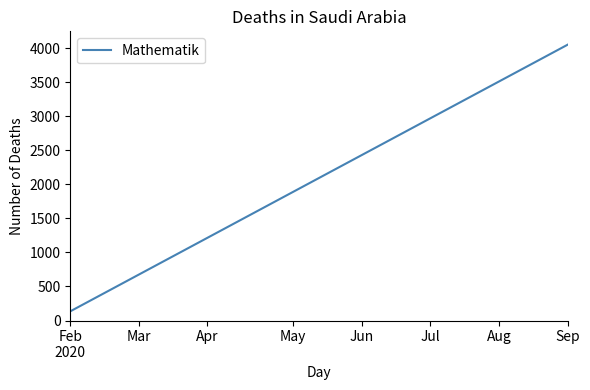

What is the maximum value shown in the chart?

4050